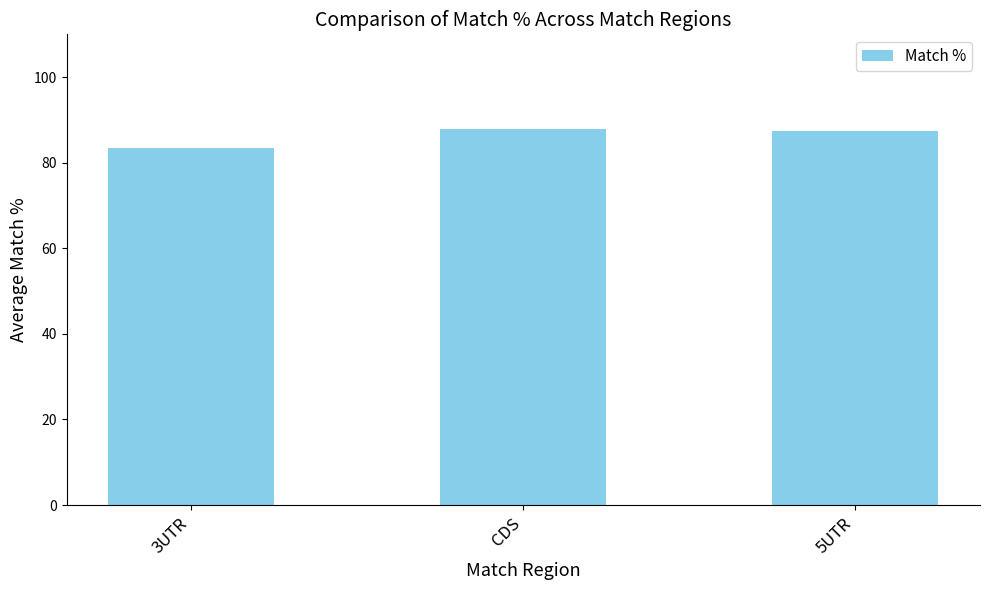

What is the greatest value displayed?

87.9